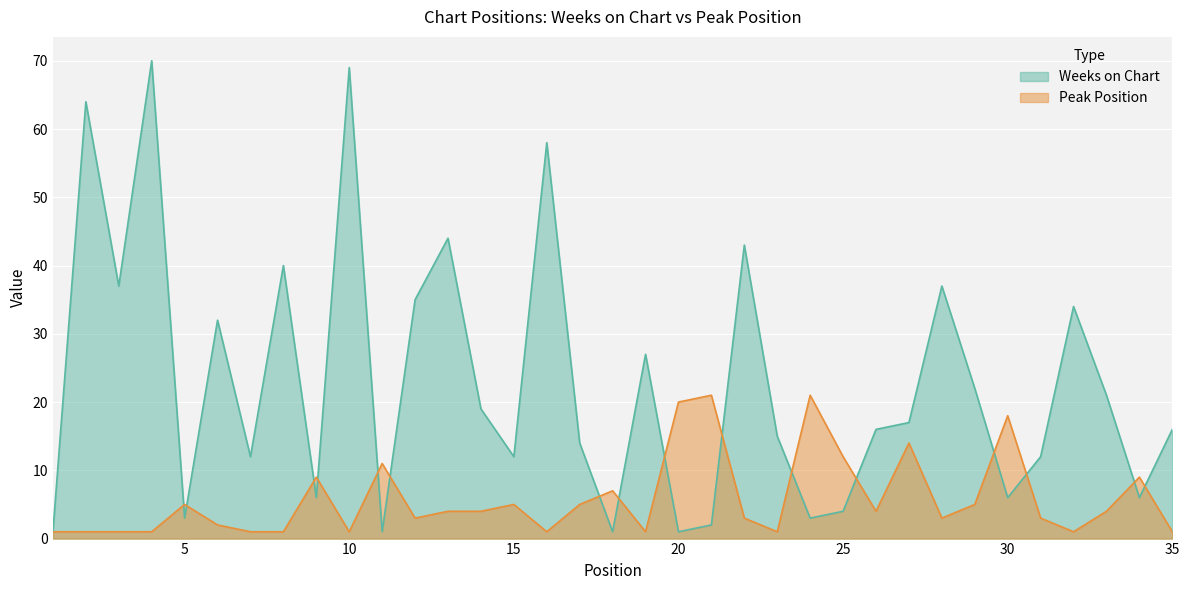

Between 12 and 25, which is larger?

12